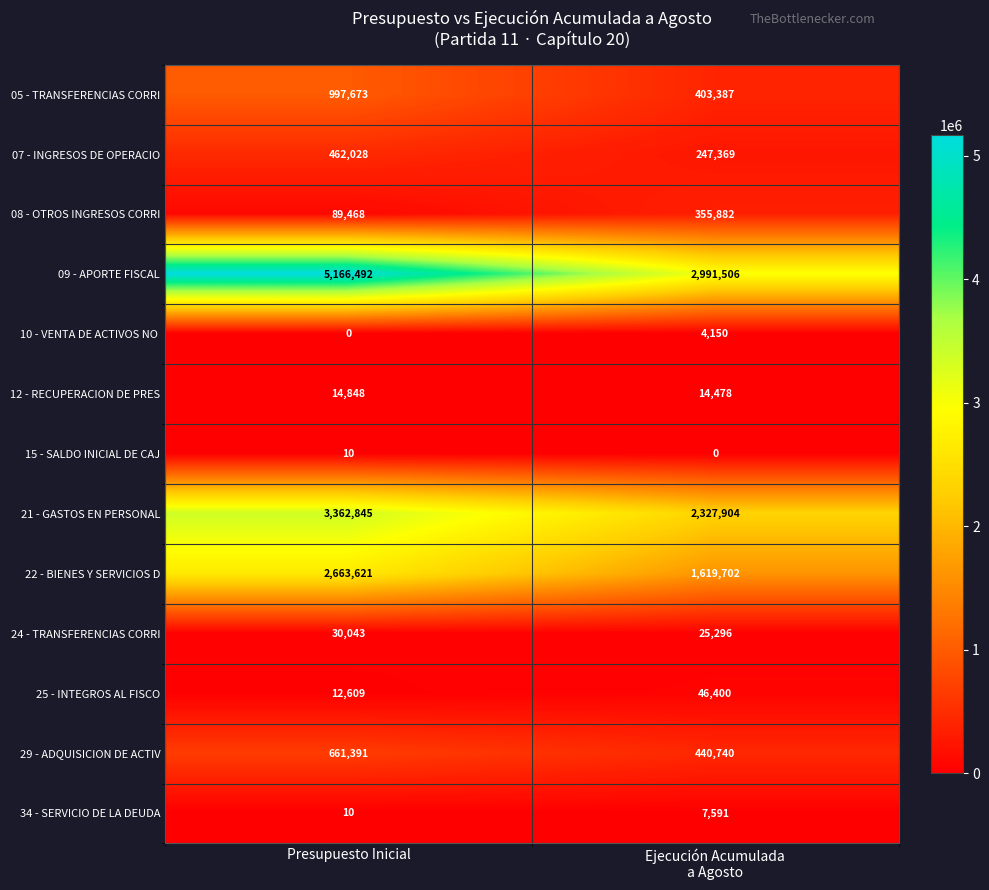

Which series has the largest total across all categories?

09 - APORTE FISCAL